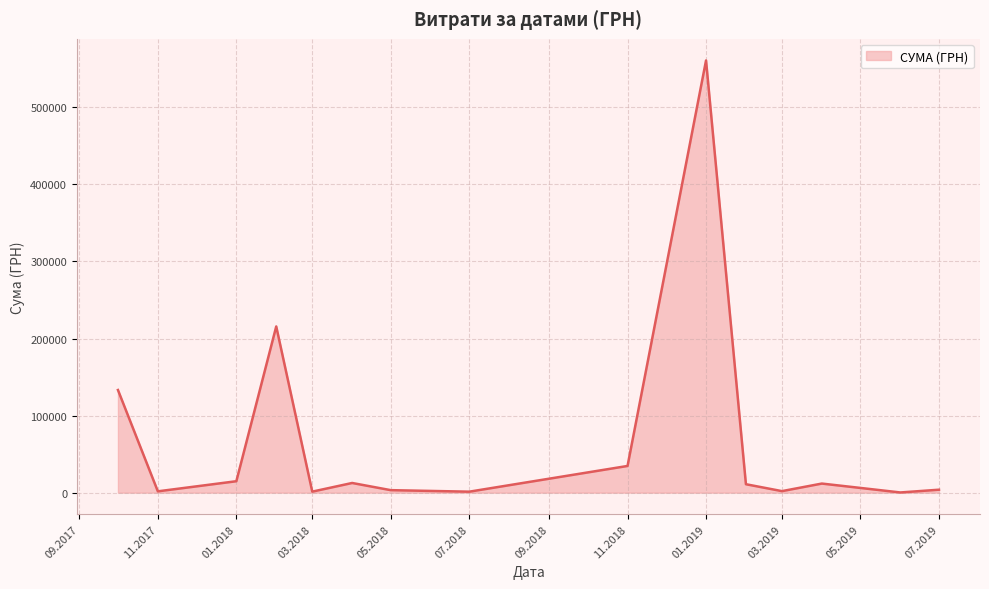

What is the greatest value displayed?

560809.7